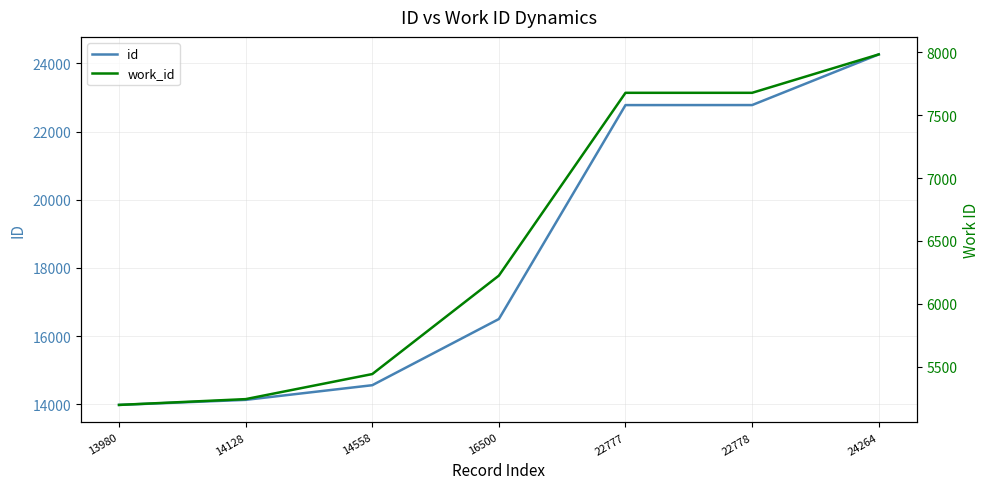

Which series has the largest range (max minus min)?

id